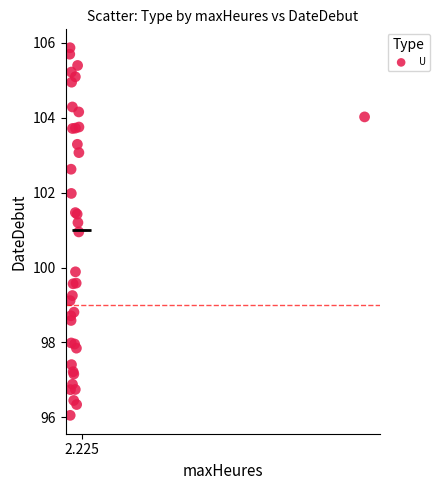

What Y value in the scatter plot is closest to 100?

99.9